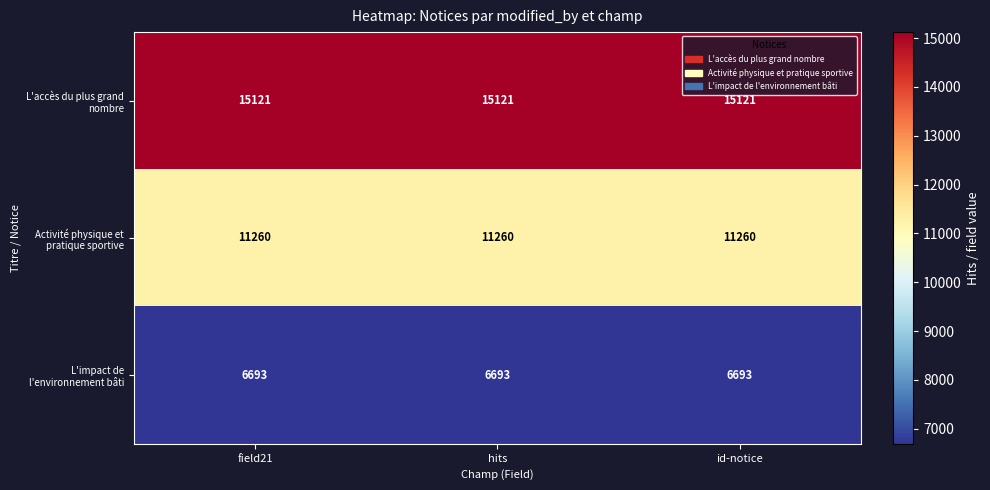

What is the sum of the Activité physique et pratique sportive values at hits and id-notice?

22520